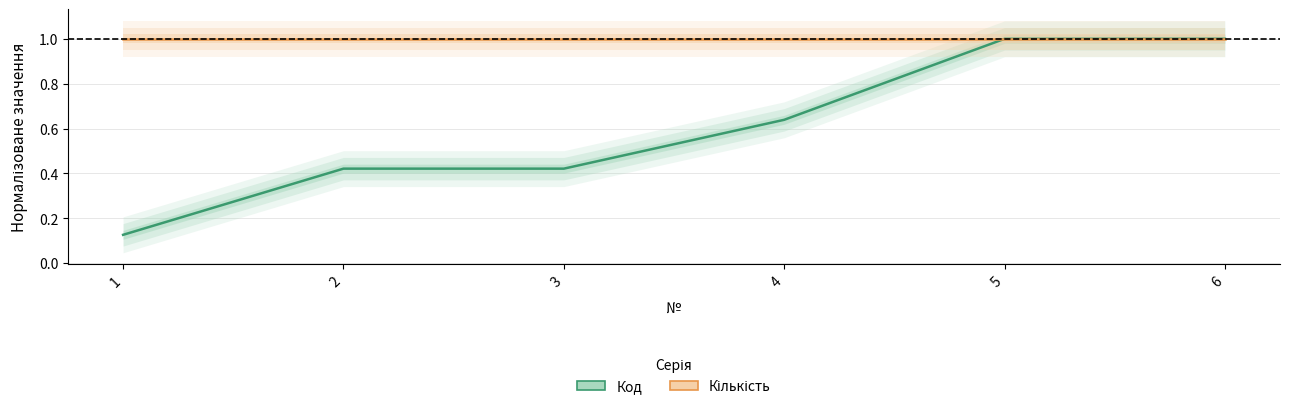

What is the difference between the highest and lowest values at 3?

0.6